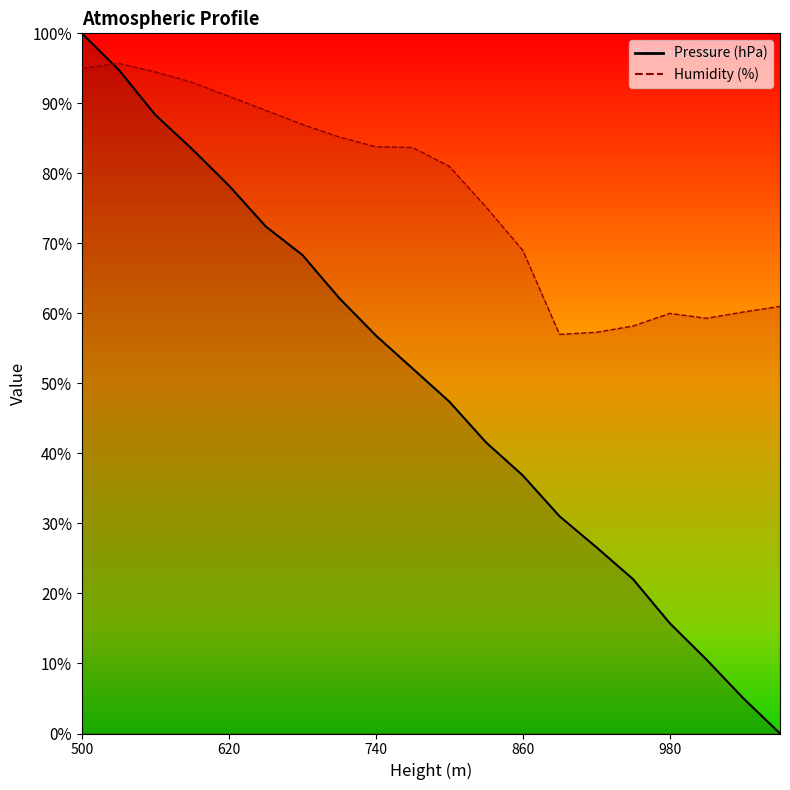

At how many categories does at least one series exceed 94?

3